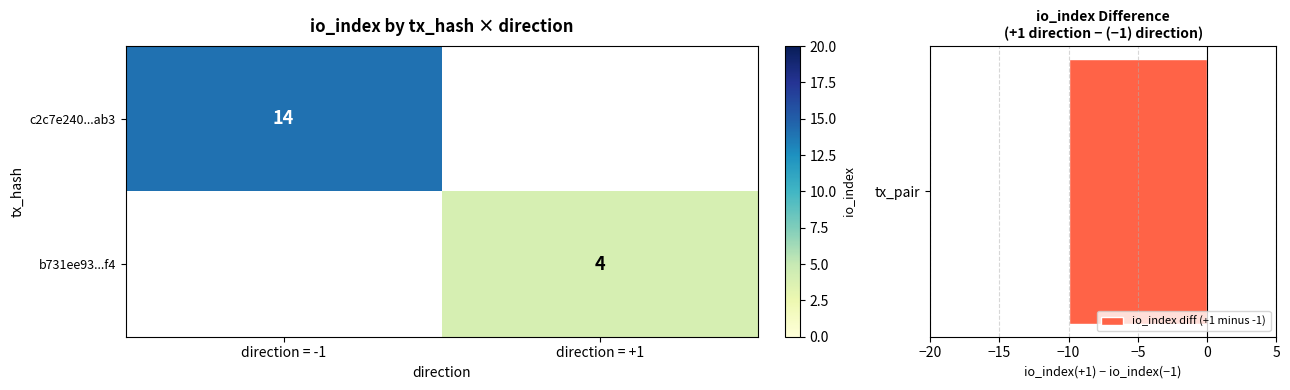

True or false: c2c7e240...ab3 has a value of 25 at direction = -1.

False